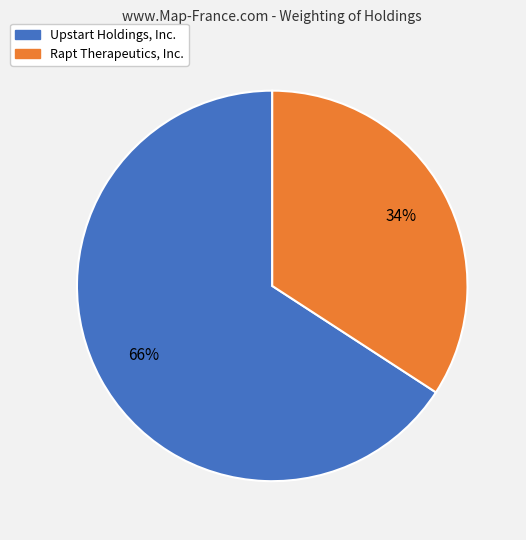

What is the smallest slice in the pie chart?

Rapt Therapeutics, Inc.